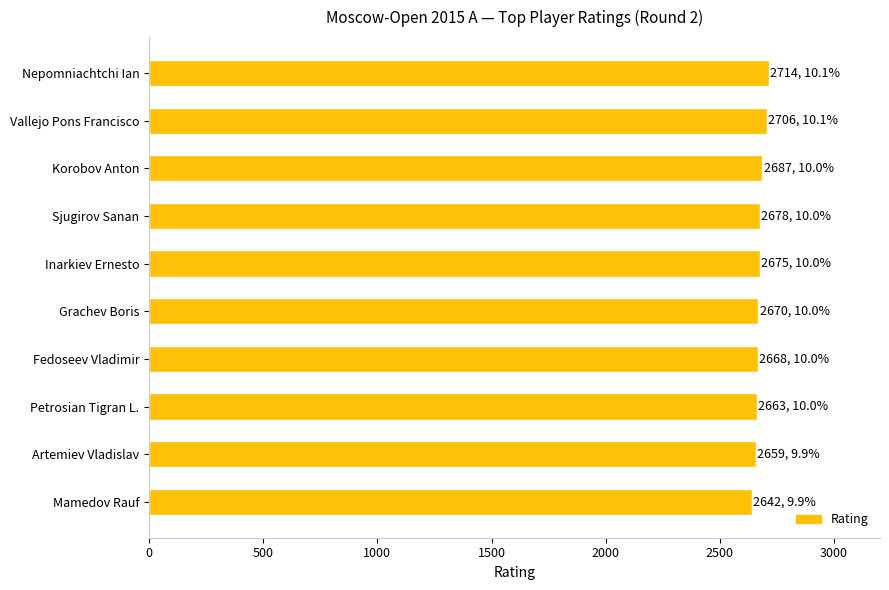

Does the chart contain stacked bars?

No